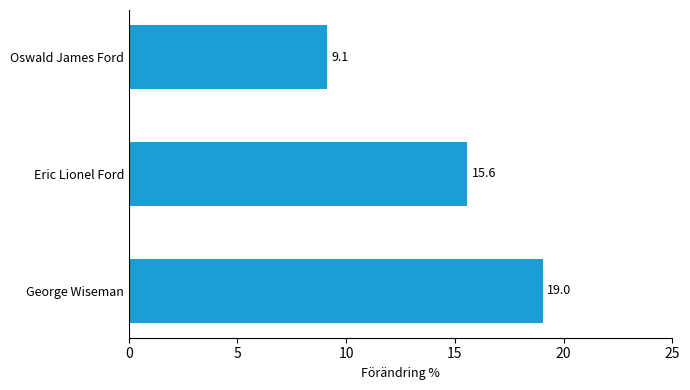

Between Oswald James Ford and George Wiseman, which is larger?

George Wiseman